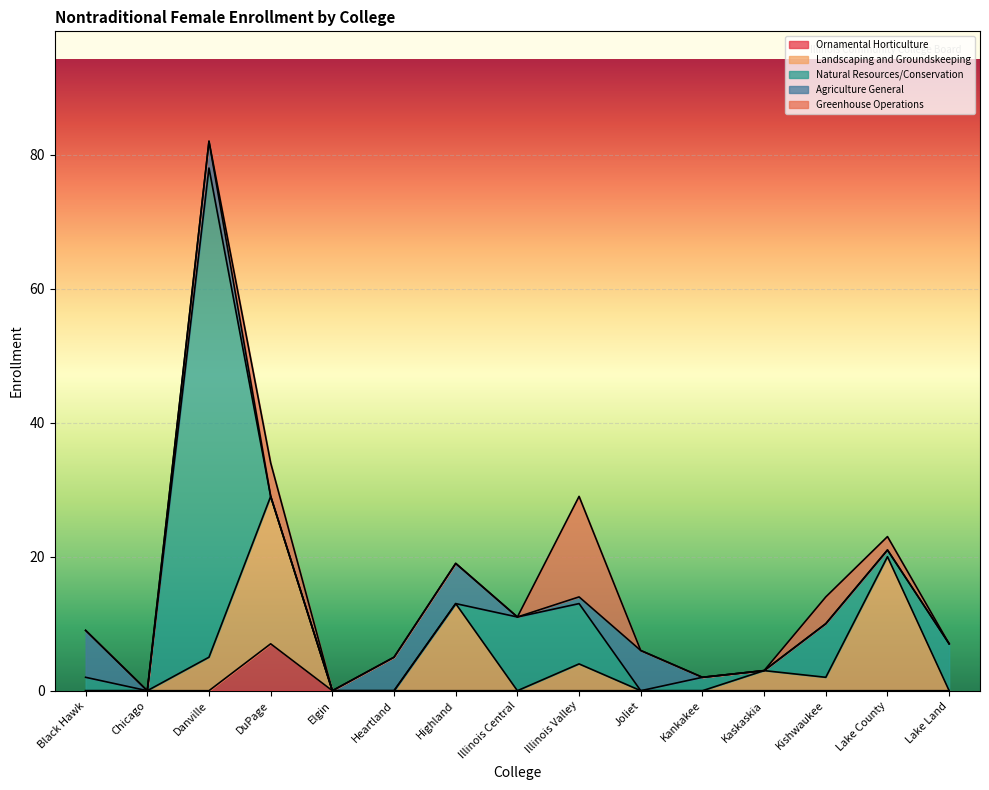

The Landscaping and Groundskeeping series shows 12 at Chicago. True or false?

False